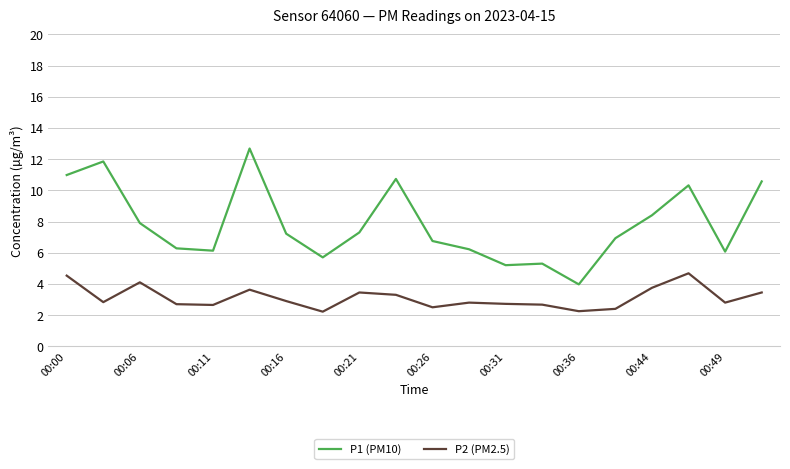

True or false: P1 (PM10) and P2 (PM2.5) intersect in this chart.

False